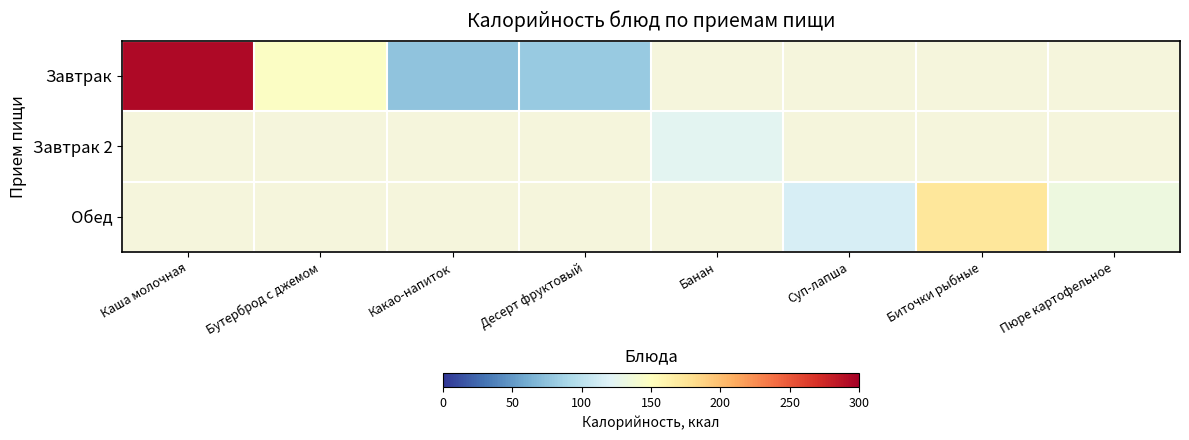

At Десерт фруктовый, list the series in order from largest to smallest.

Завтрак, Завтрак 2, Обед